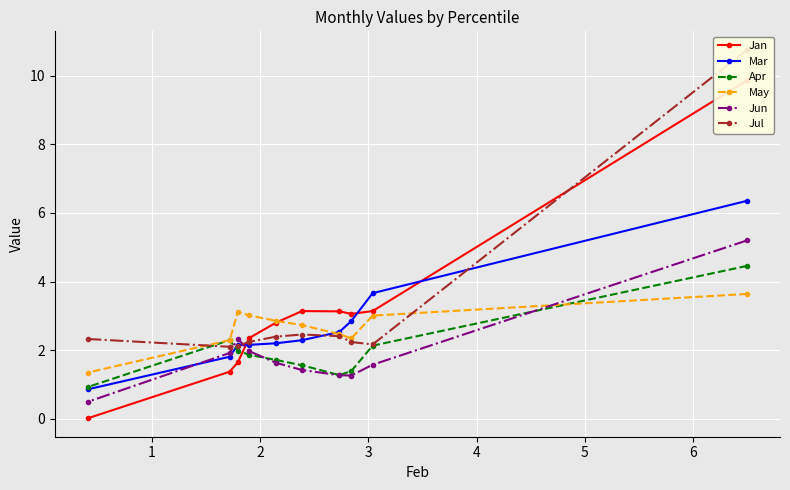

What is the value of the Apr point at the 1st from the left?

0.9